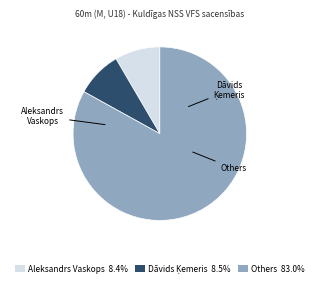

Does any single category account for the majority?

Yes